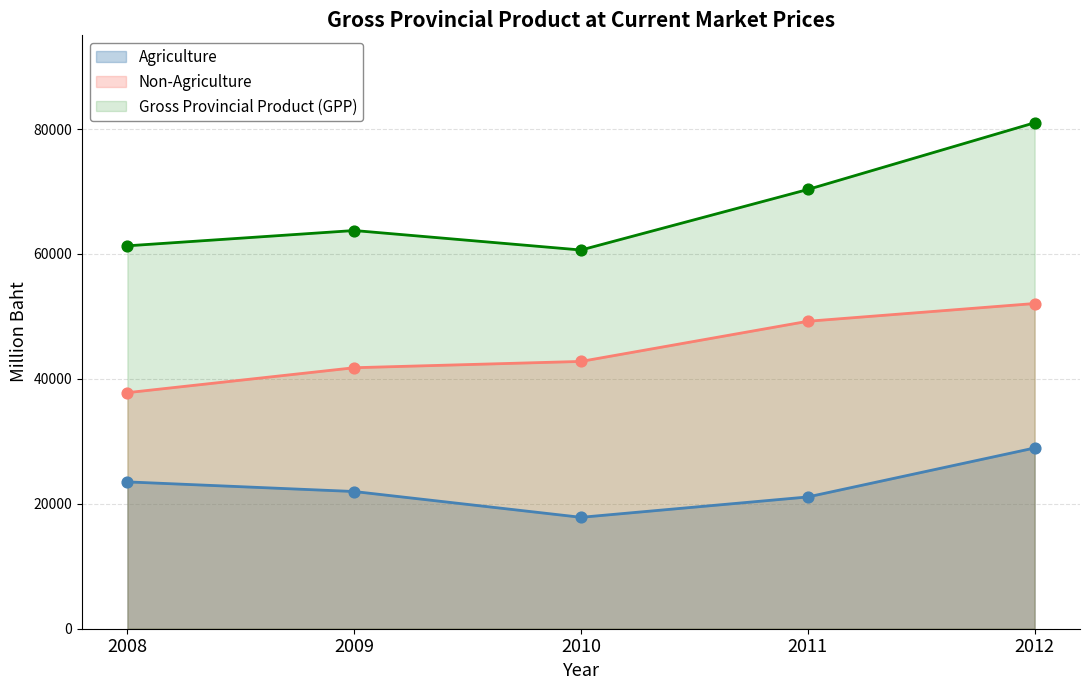

What is the total value across all series at 2009?

127504